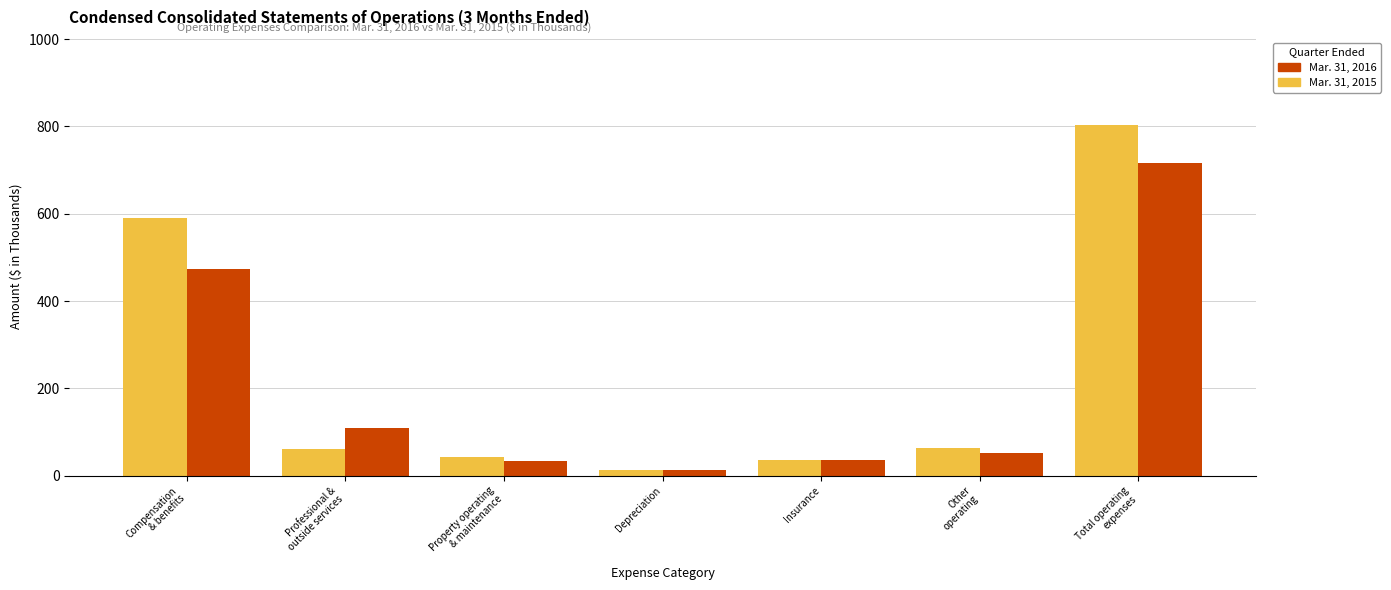

Which series has the widest spread of values?

Mar. 31, 2015